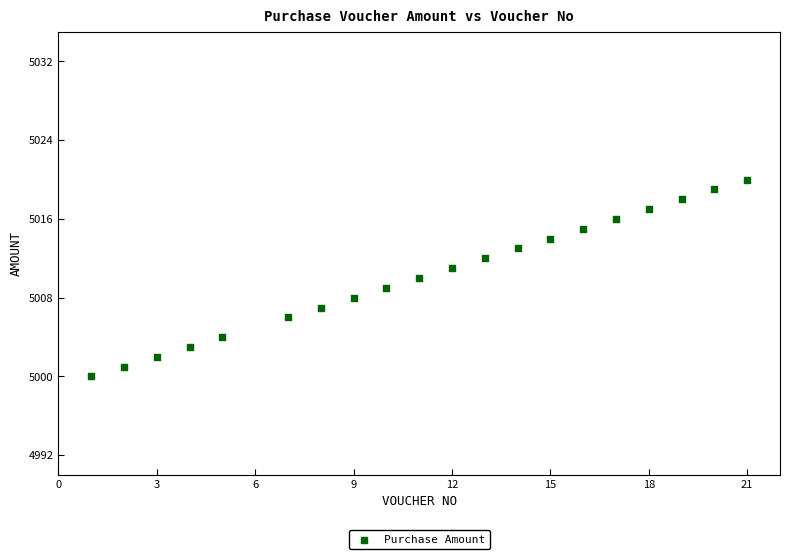

What is the range of X values (max minus min)?

20